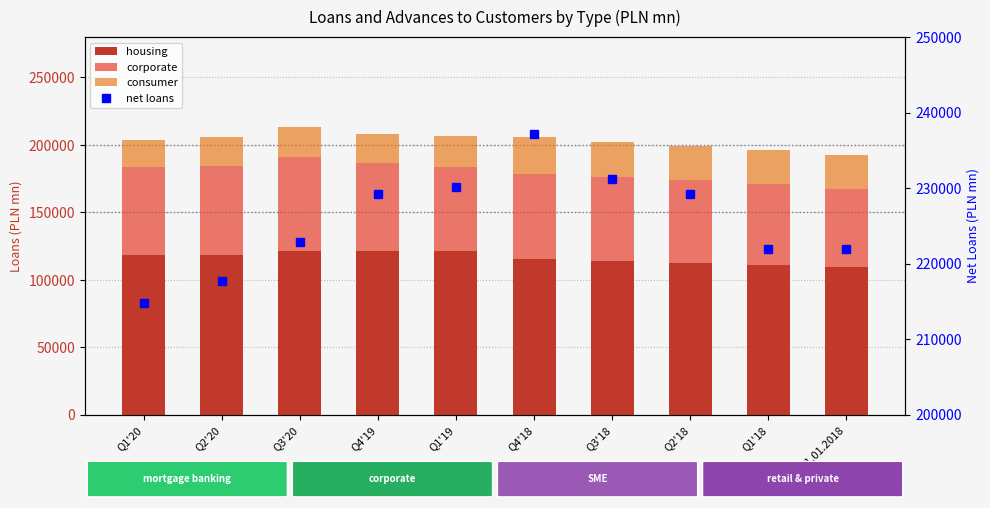

At which category is the sum across all series the highest?

Q4'18